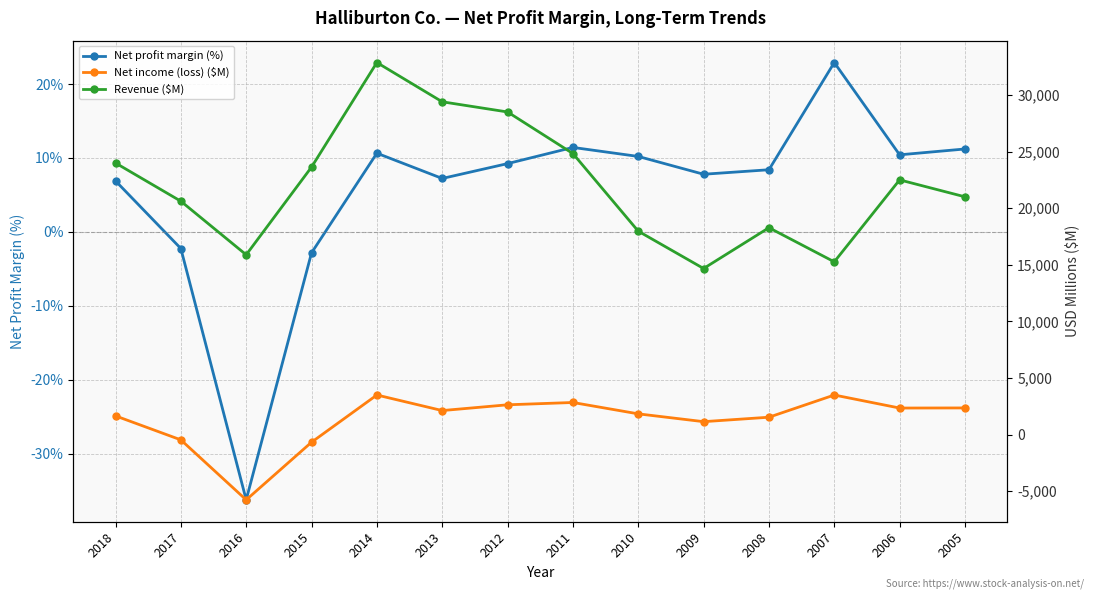

What is the minimum value shown in the chart?

-5763.0